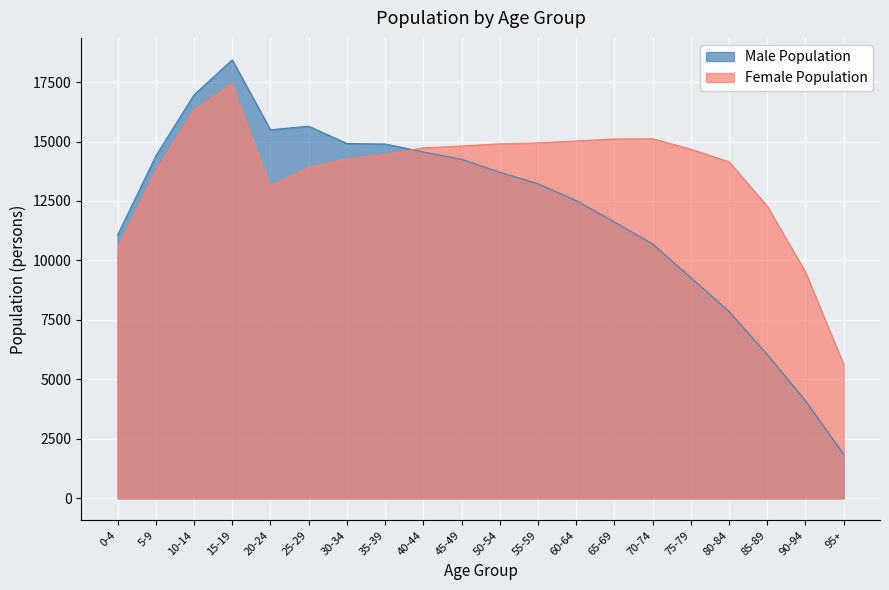

In Male Population, how many points are lower than both neighbors (excluding endpoints)?

1